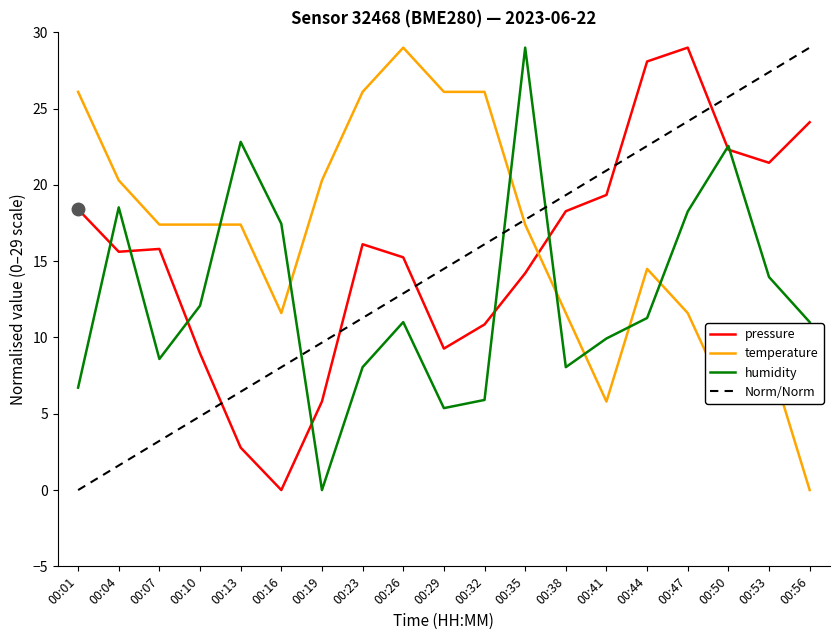

Between which two adjacent categories do pressure and Norm/Norm first intersect?

00:10 and 00:13